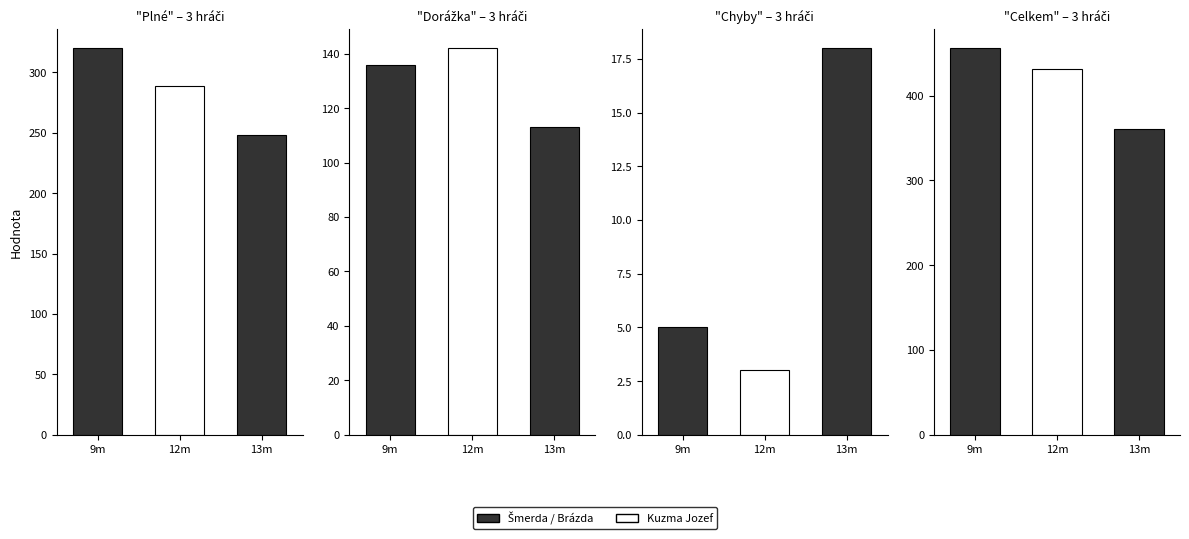

Which series changed the most between Šmerda Jan and Kuzma Jozef?

Plné